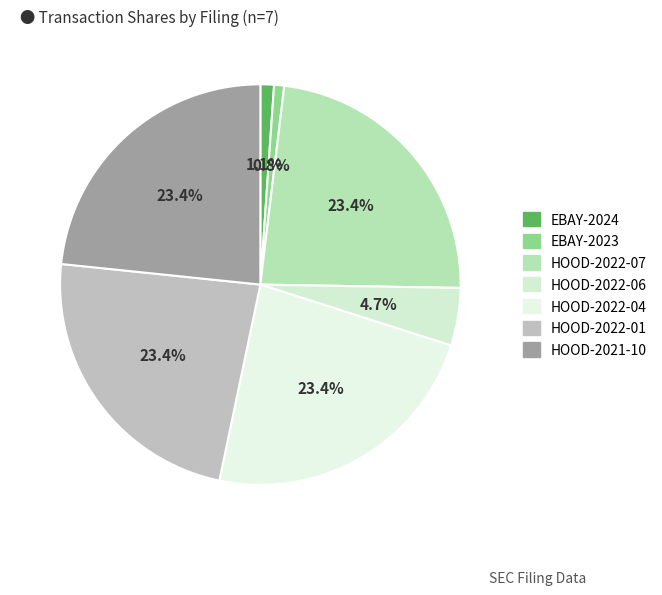

Is HOOD-2022-01 the majority of the pie?

No